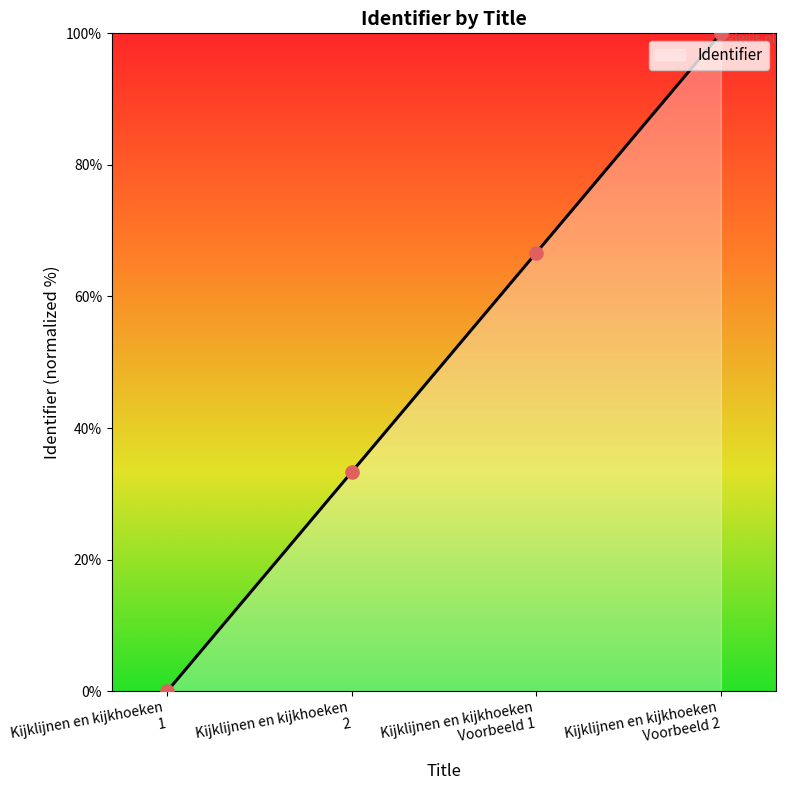

What is the change in value from Kijklijnen en kijkhoeken 2 to Kijklijnen en kijkhoeken Voorbeeld 1?

+33.3